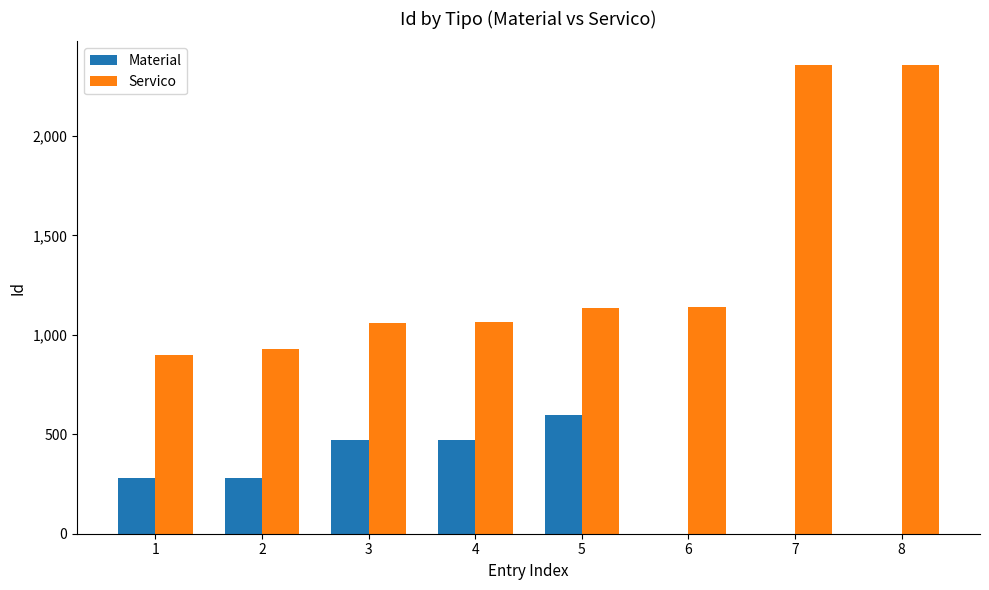

How many categories are shown in the chart?

8